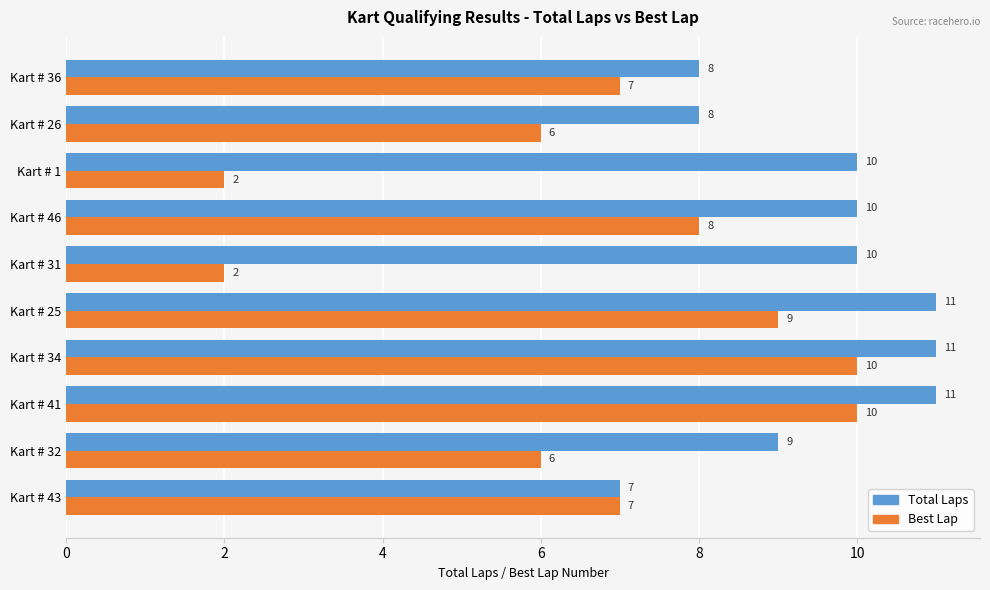

What is the approximate value of Total Laps at Kart # 34?

11